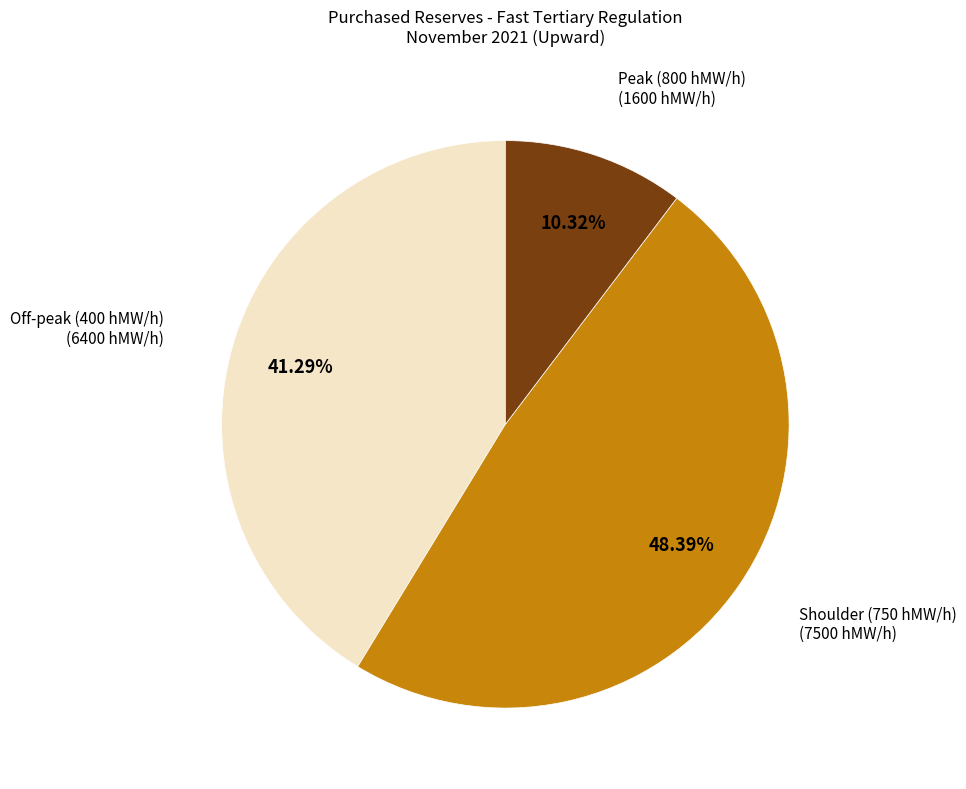

Which category has the smallest portion of the pie?

Peak (800 hMW/h)